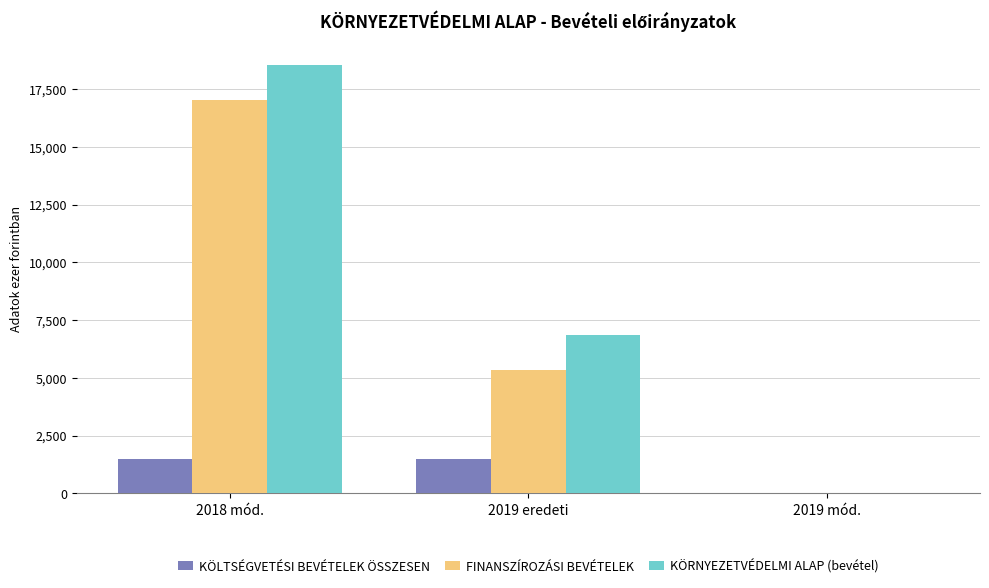

How many series are shown in this chart?

3